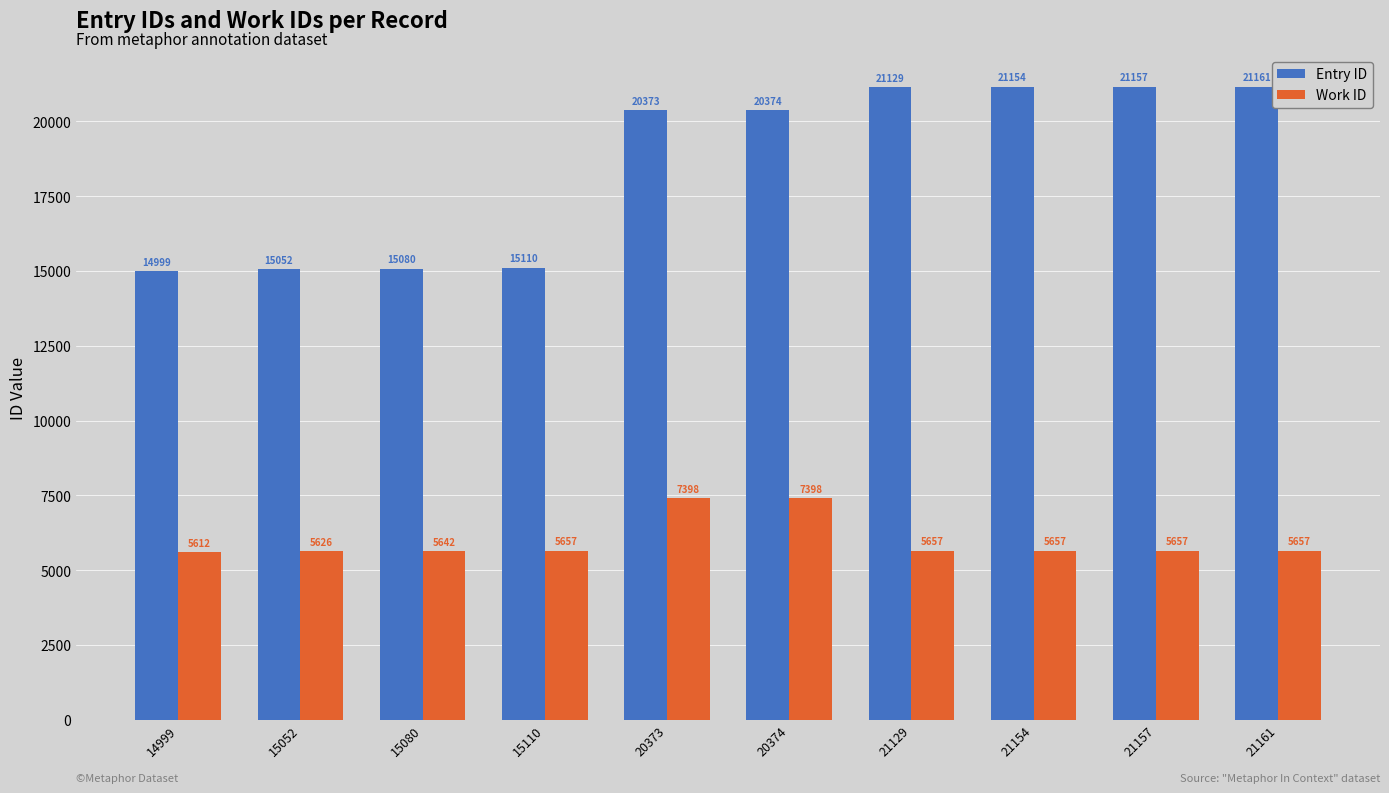

How many bars are there in each group?

2